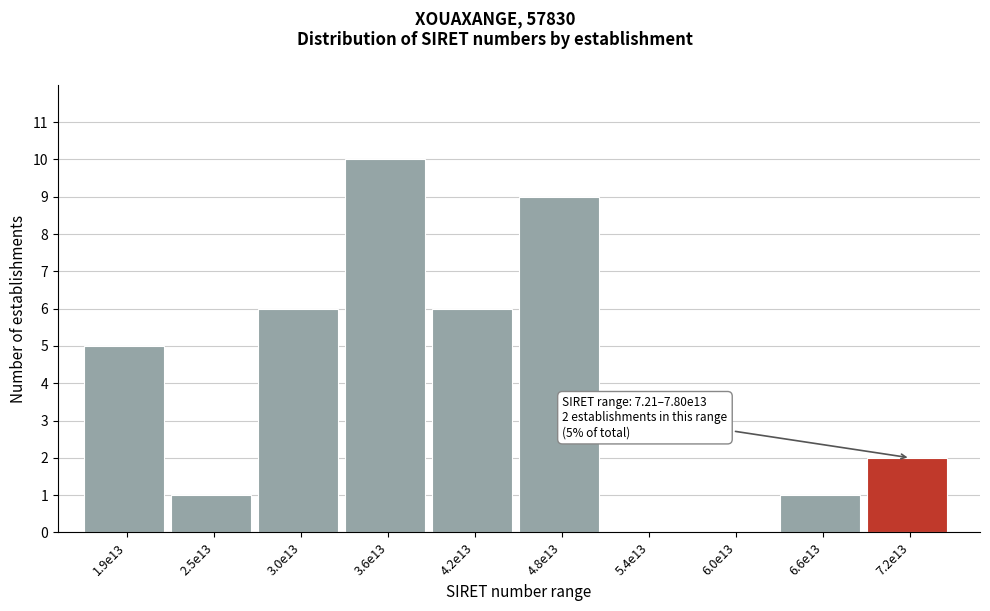

Reading right to left, what are all the values shown in this chart?

7.2e13=2	6.6e13=1	6.0e13=0	5.4e13=0	4.8e13=9	4.2e13=6	3.6e13=10	3.0e13=6	2.5e13=1	1.9e13=5